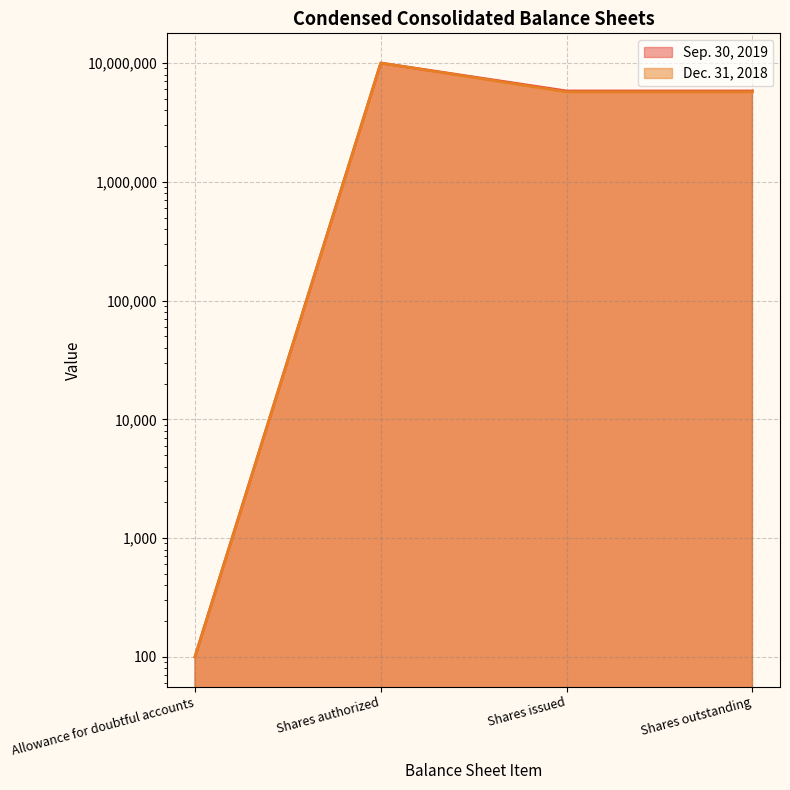

Rank the series by their average value, from highest to lowest.

Sep. 30, 2019, Dec. 31, 2018